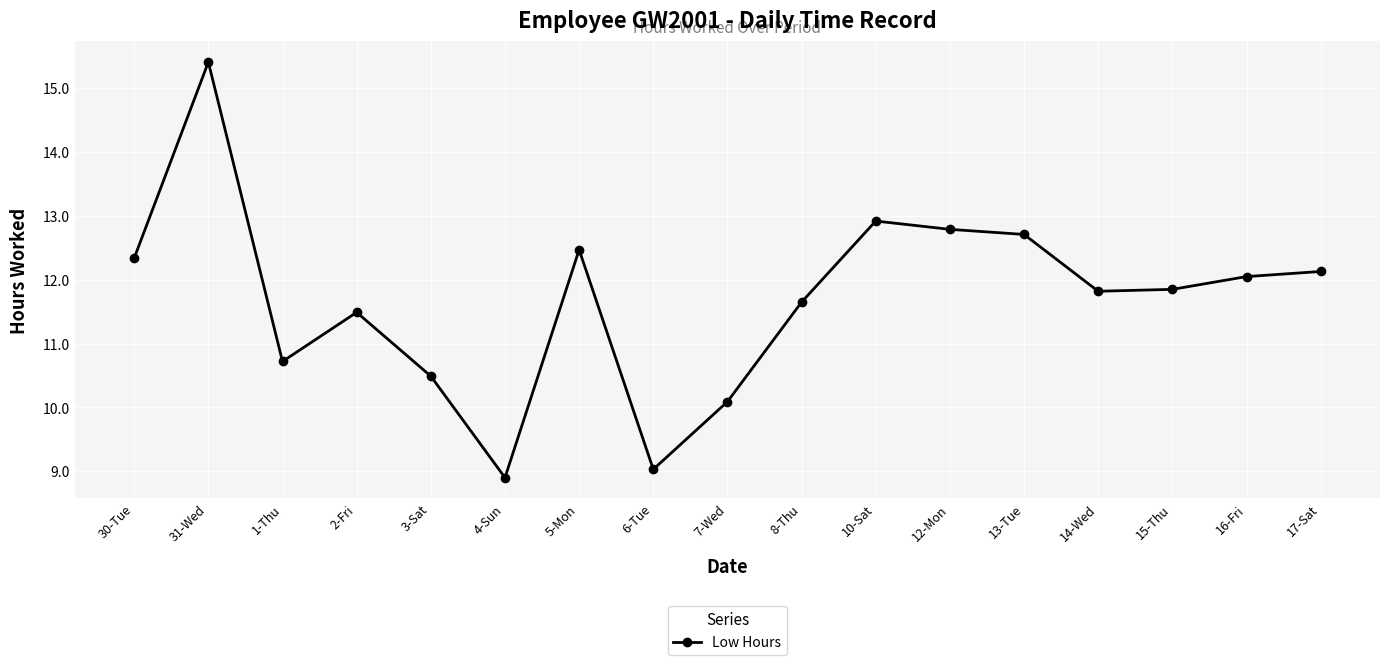

The chart shows a value of 10.7 at 1-Thu. True or false?

True